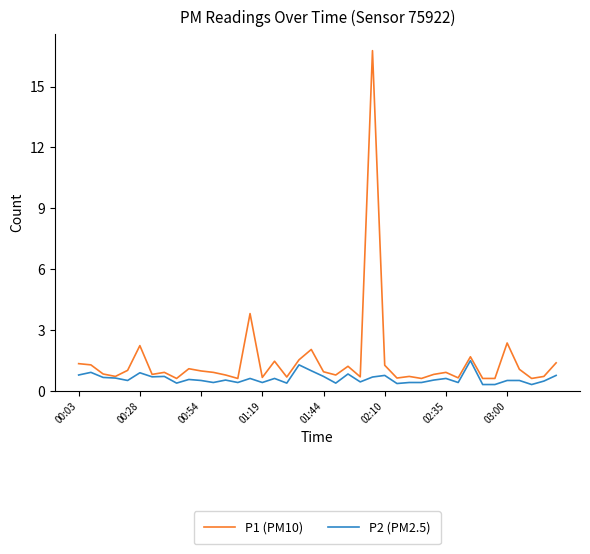

Which series has the widest spread of values?

P1 (PM10)